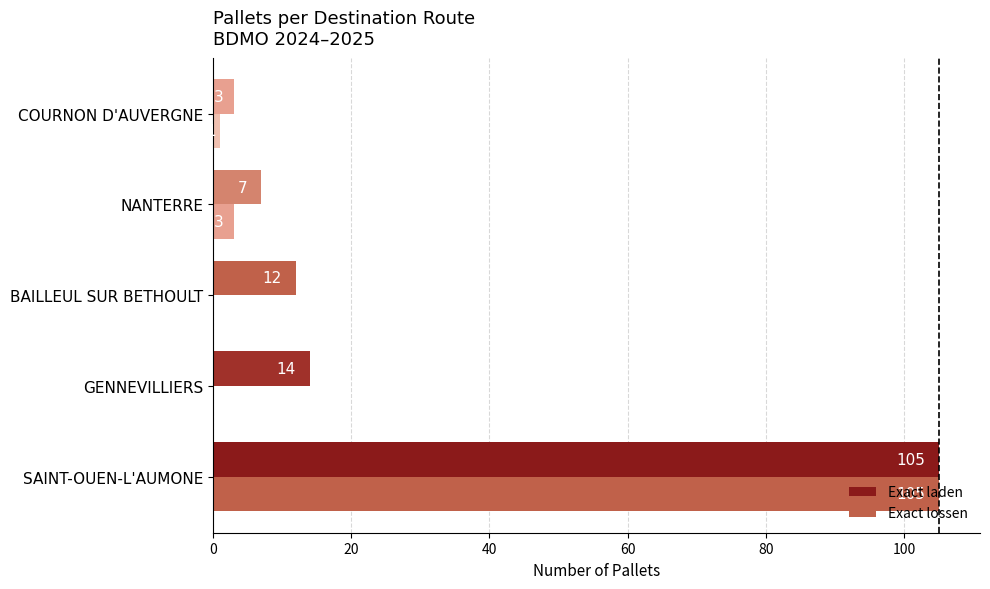

How many categories are shown in the chart?

5